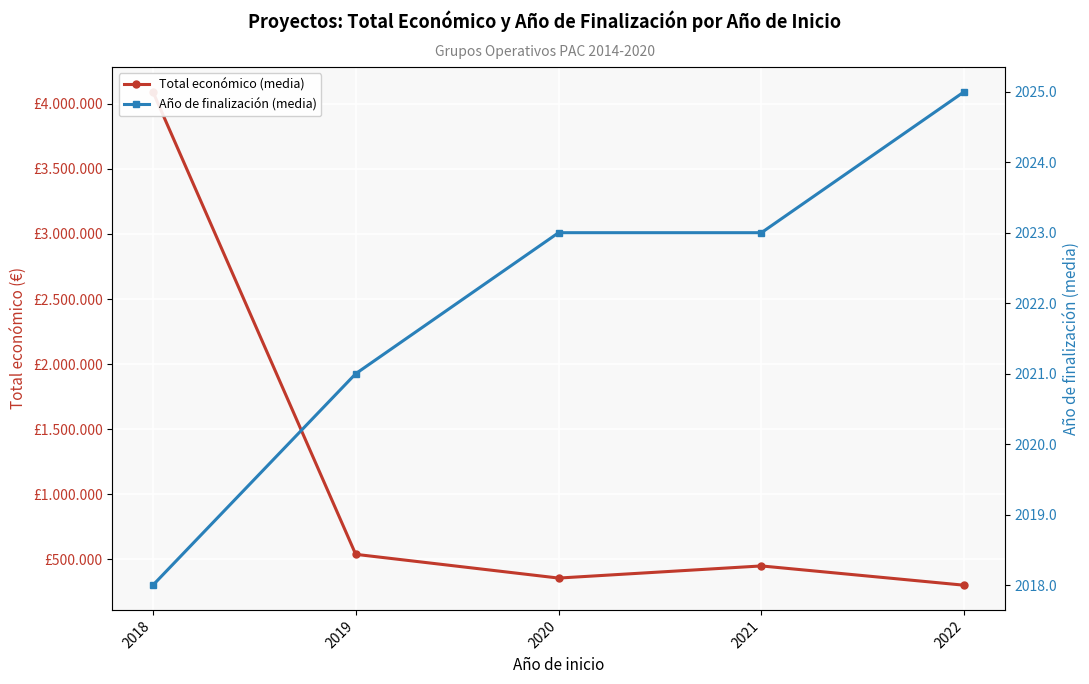

Is the value of Año de finalización (media) at 2019 greater than the value of Total económico (media) at 2019?

No